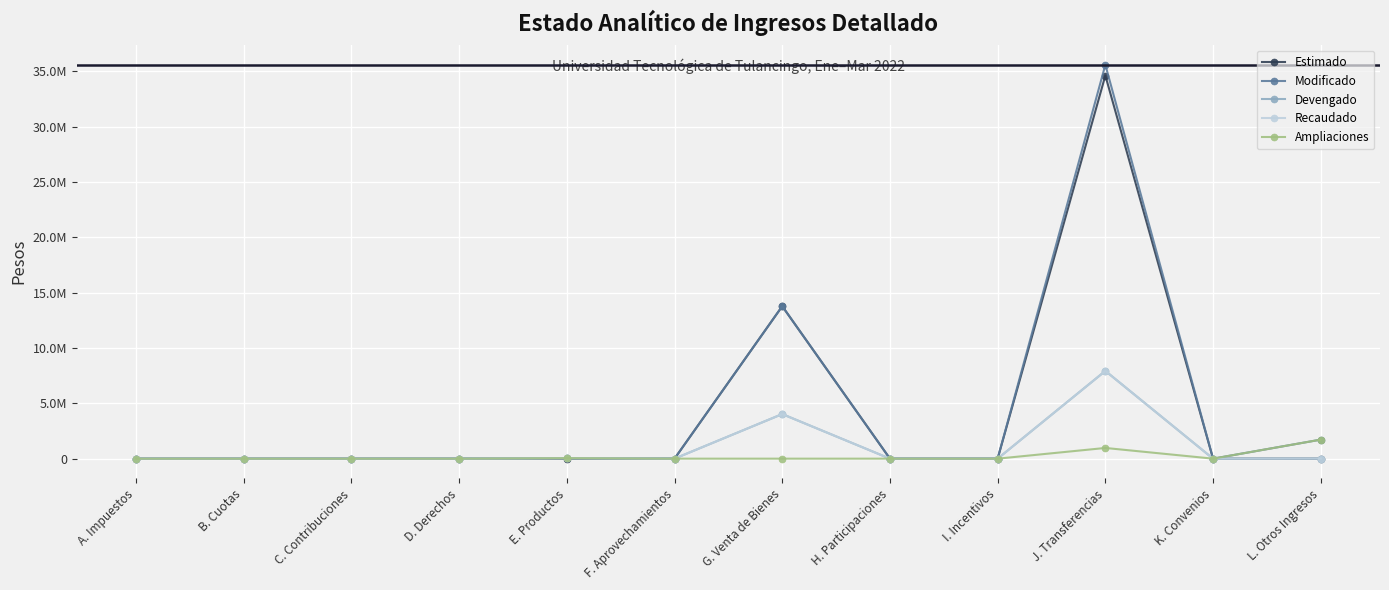

What is the difference between the Devengado values at F. Aprovechamientos and E. Productos?

44423.0